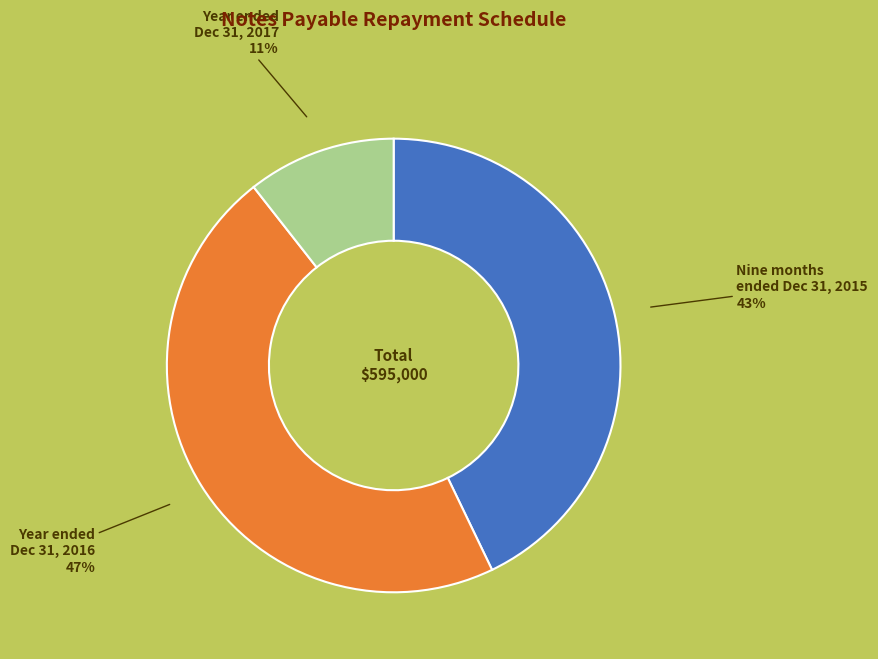

To the nearest percent, what is the difference between the largest and smallest slice percentages?

36%